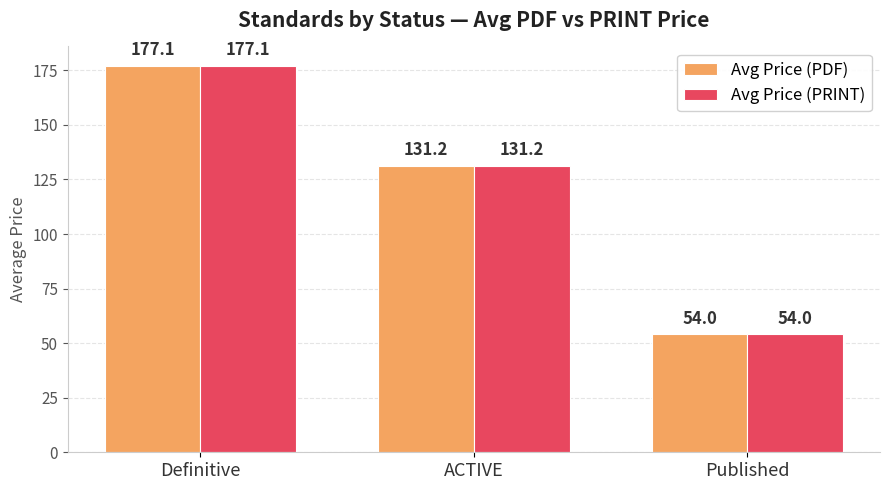

How many bars are there in each group?

2